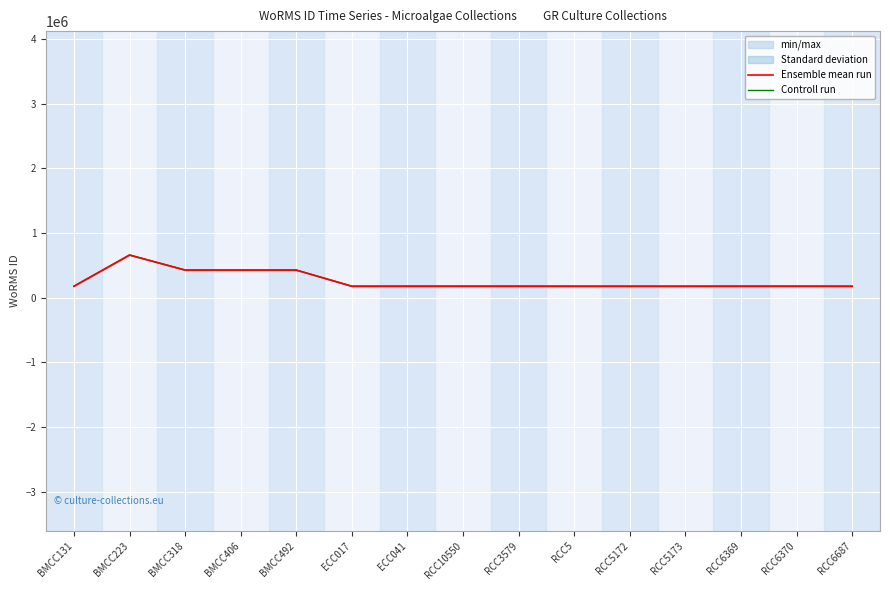

At which label is Controll run closest to 420158?

BMCC318